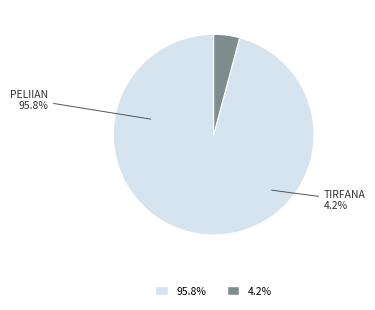

Is the sum of Tirfana and Peliian greater than half?

Yes